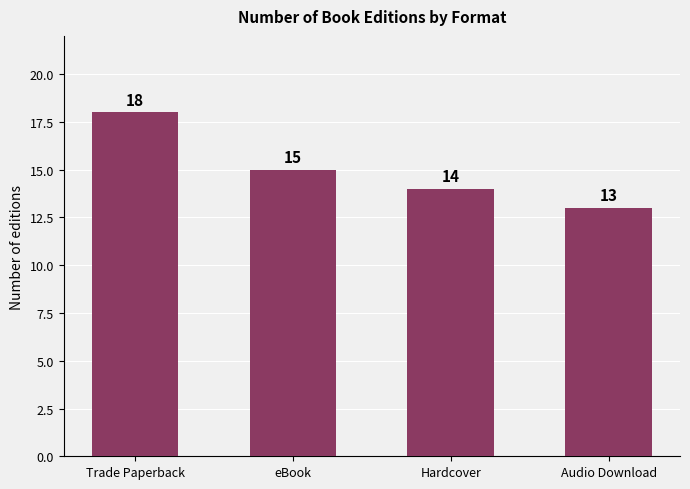

The value at Trade Paperback is 18. True or false?

True